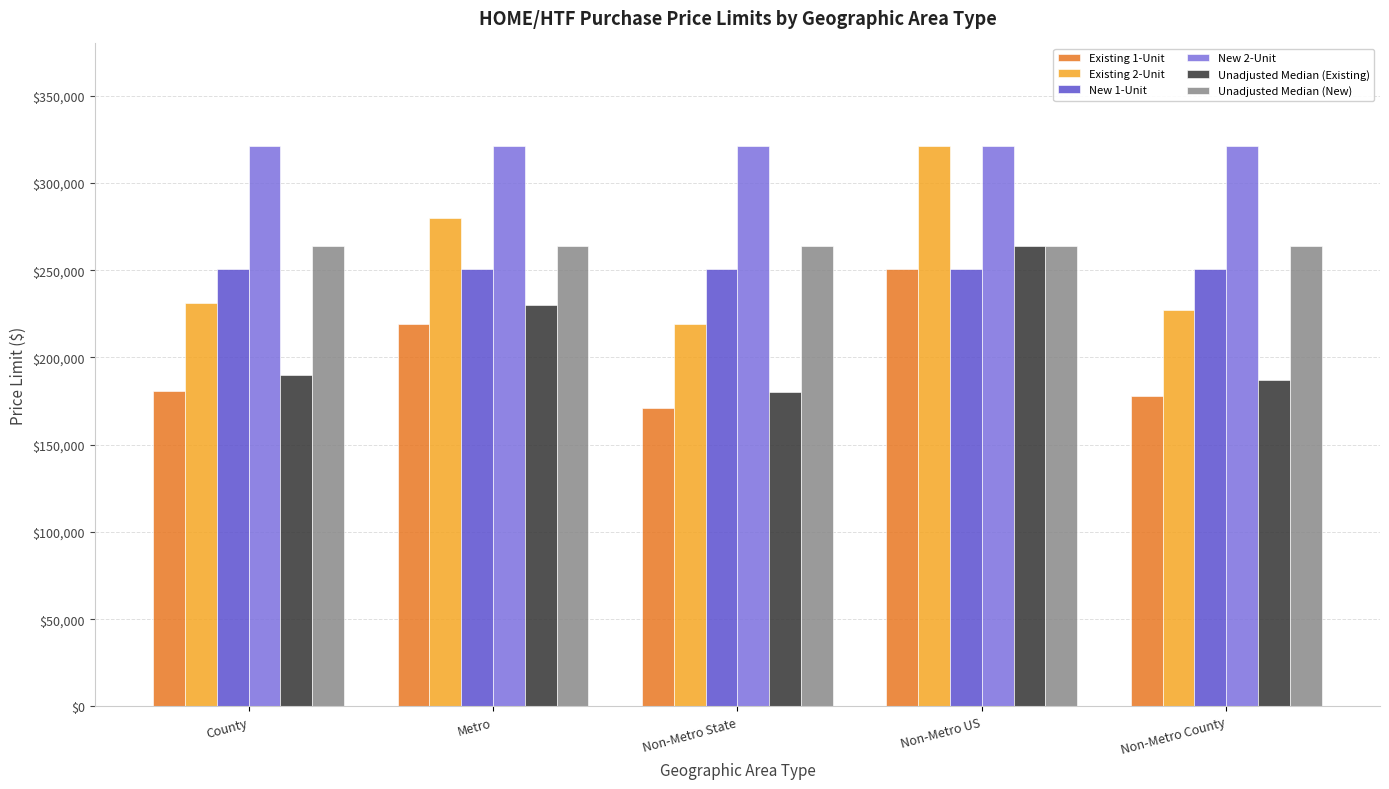

What is the difference between the highest and lowest values at Non-Metro US?

70000